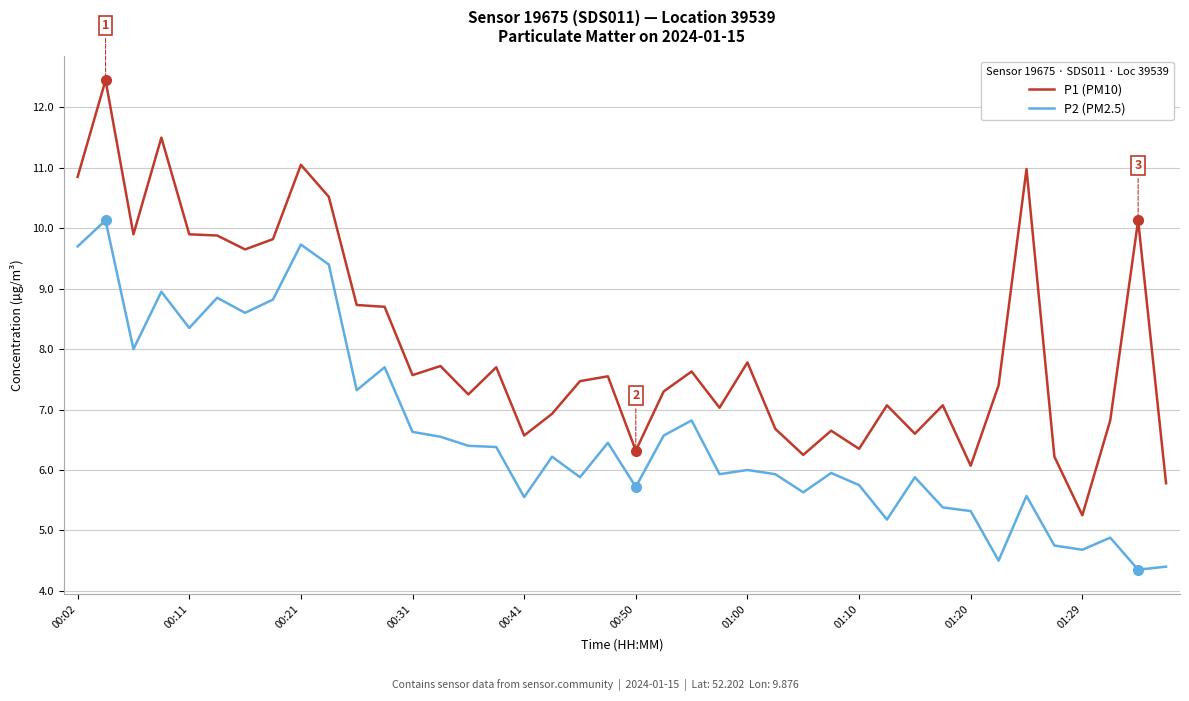

Rank the series by their maximum value, from lowest to highest.

P2 (PM2.5), P1 (PM10)